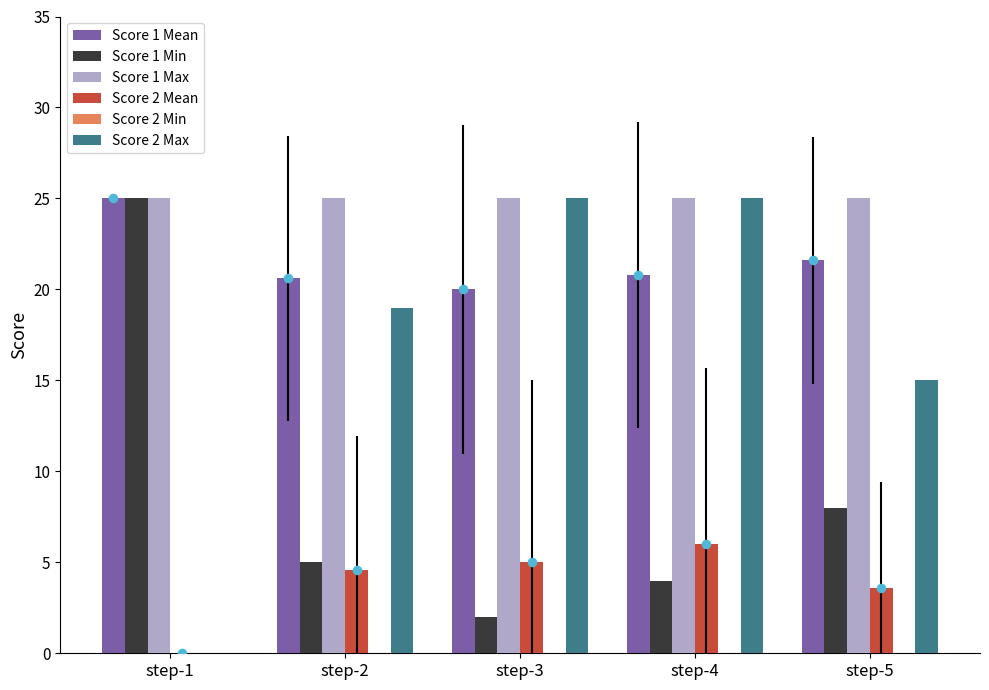

At how many categories does at least one series exceed 14?

5